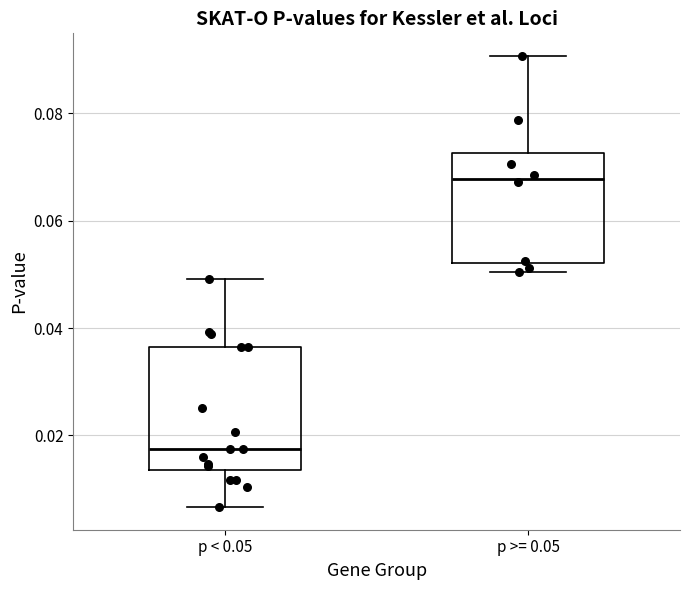

Which box's median line is the lowest?

p < 0.05